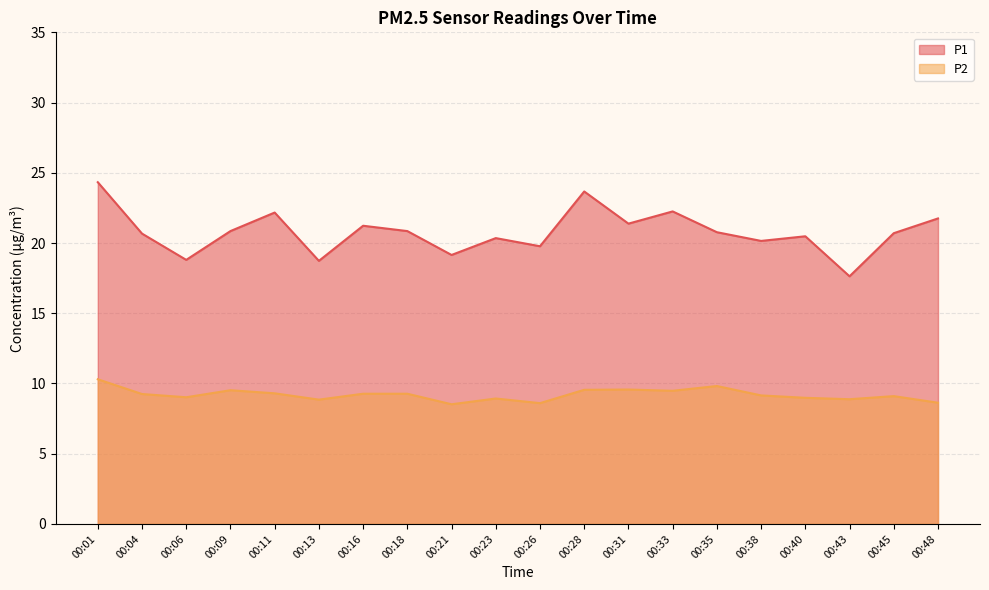

Rank the series at 00:35 from highest to lowest value.

P1, P2